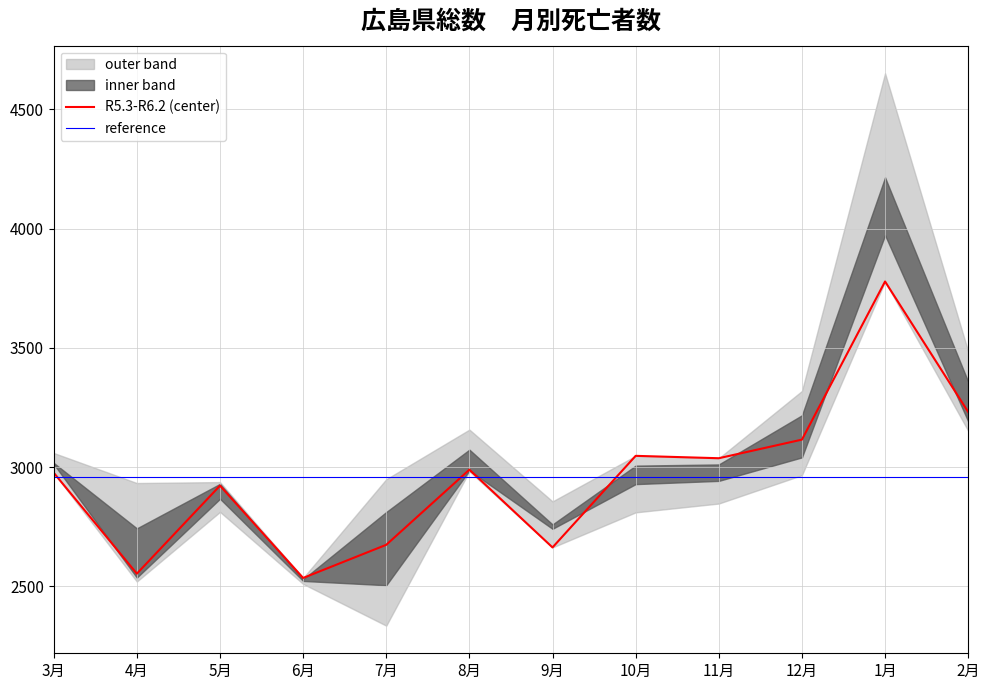

What is the maximum value for R5.3-R6.2 (center)?

3778